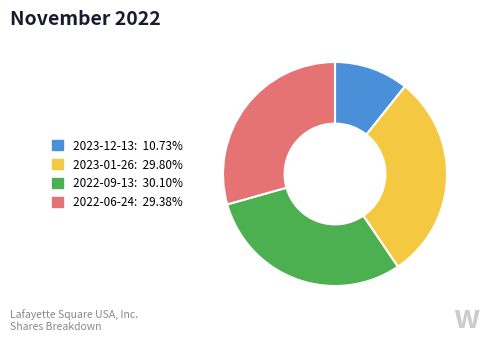

How many slices are in this pie chart?

4